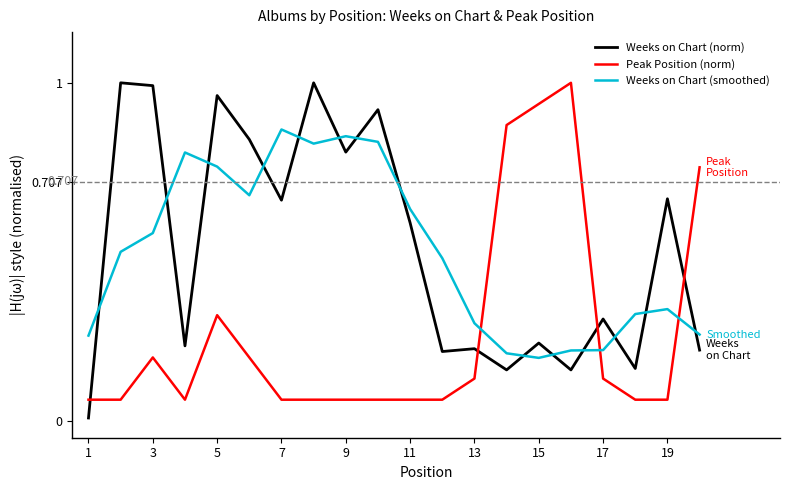

What are all the series names shown in the legend?

Weeks on Chart (norm), Peak Position (norm), Weeks on Chart (smoothed)